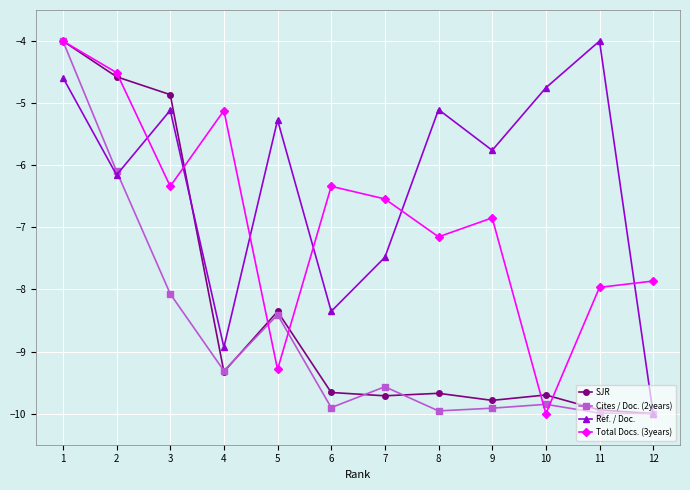

List the series in order of their overall mean, highest first.

Ref. / Doc., Total Docs. (3years), SJR, Cites / Doc. (2years)